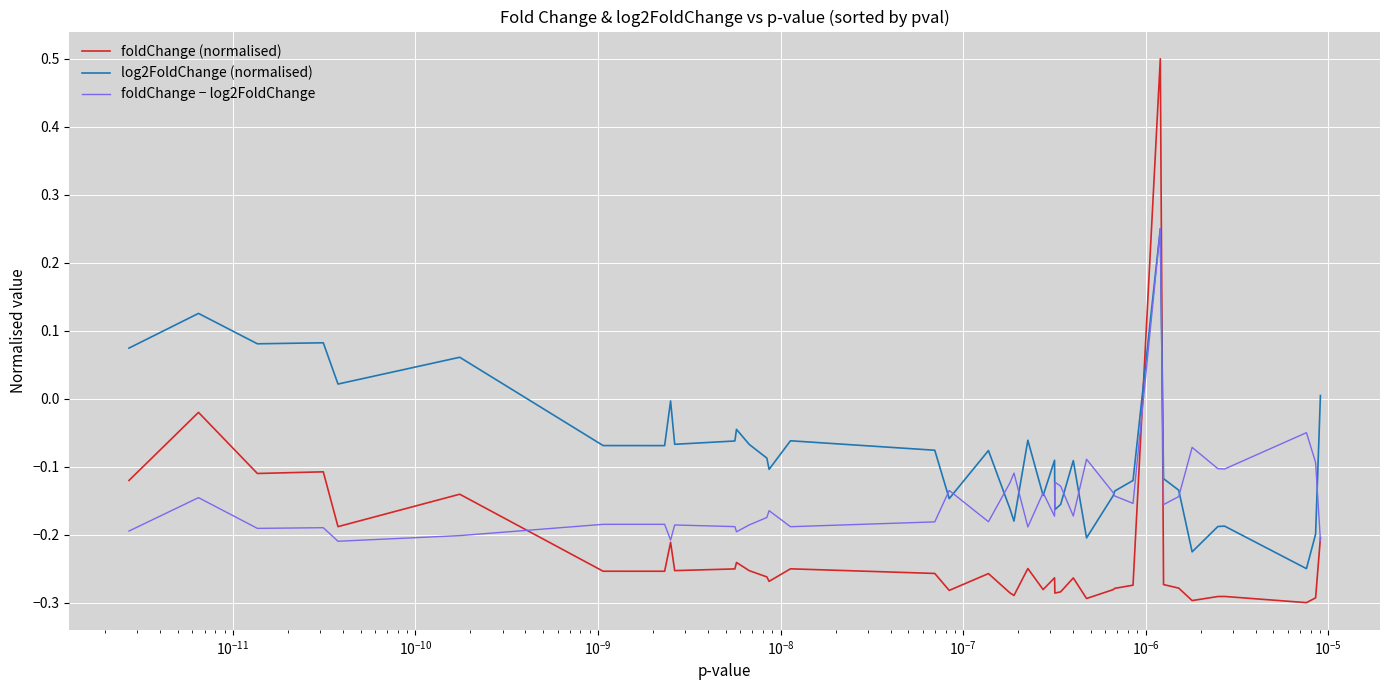

List the series in order of their overall mean, lowest first.

foldChange (normalised), foldChange − log2FoldChange, log2FoldChange (normalised)